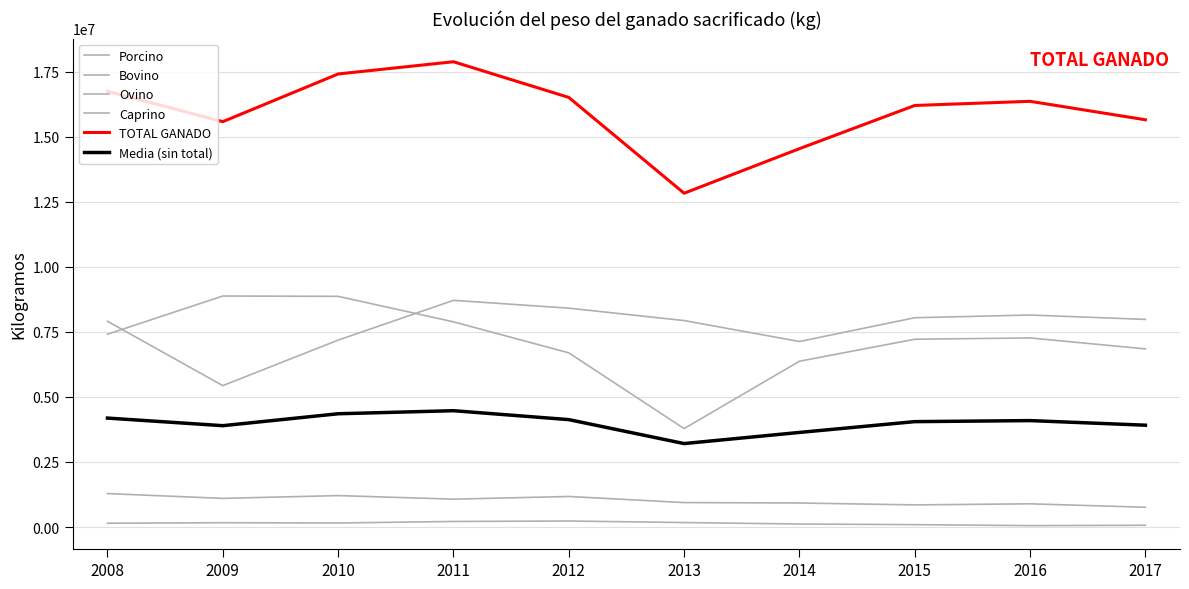

Which label corresponds to the largest value in the chart?

2011